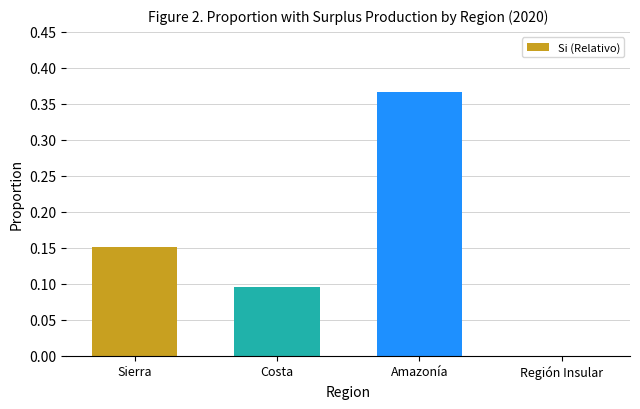

Which label corresponds to the largest value in the chart?

Amazonía